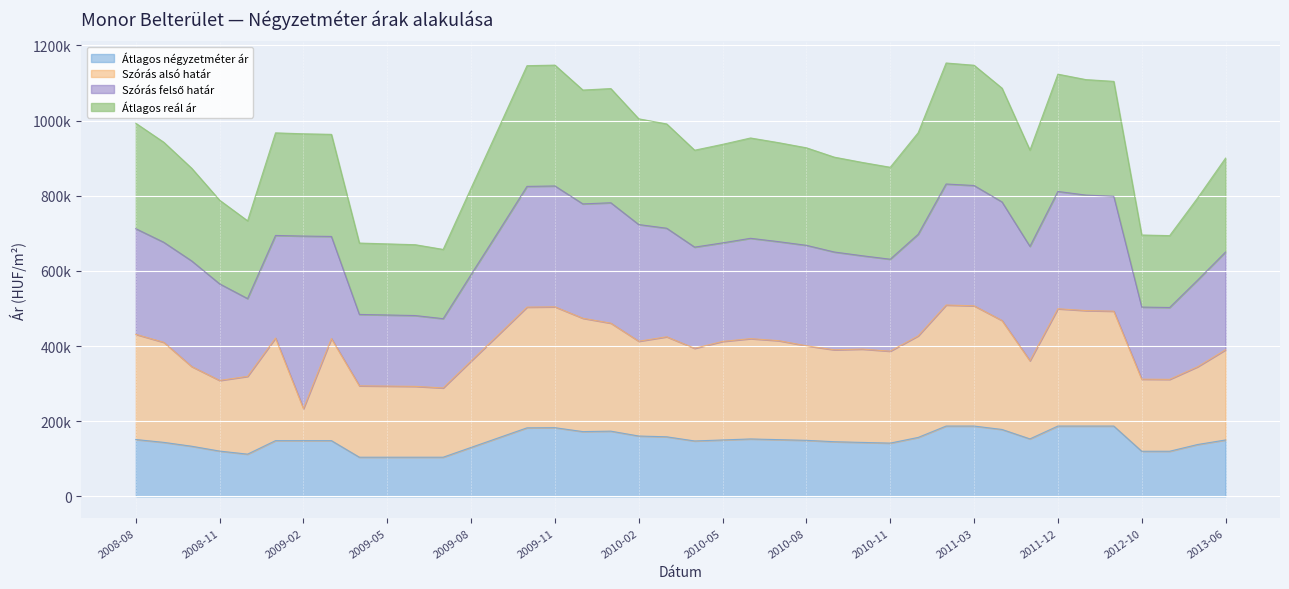

What is the difference between the Átlagos reál ár values at 2009-11 and 2011-12?

24068